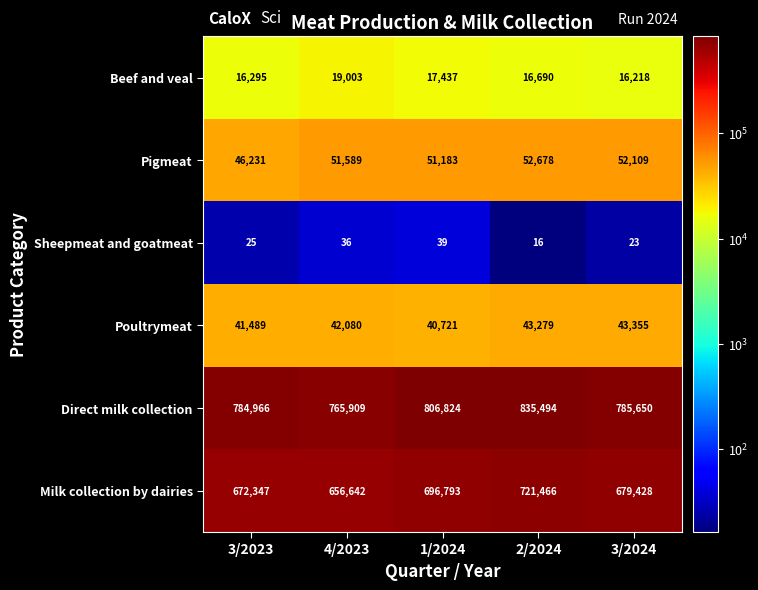

True or false: Poultrymeat has a value of 43279 at 2/2024.

True